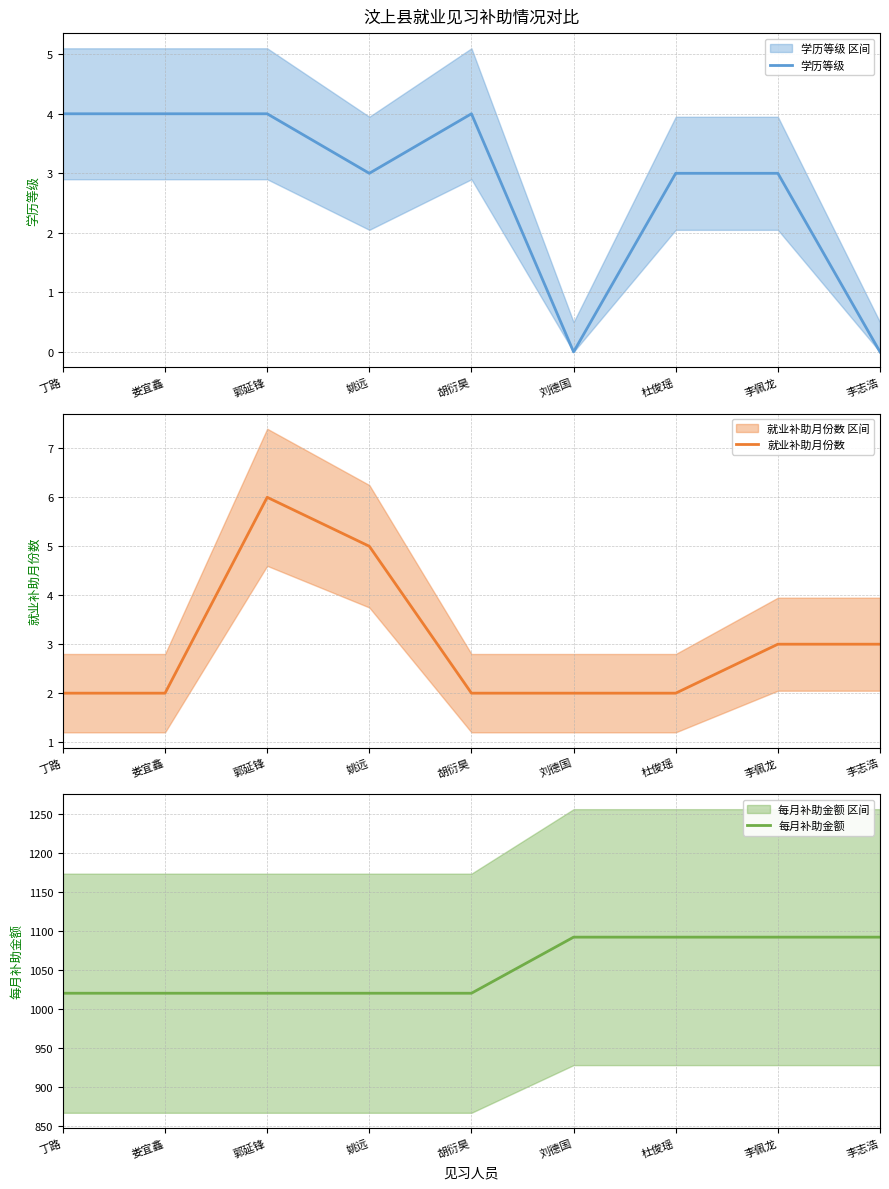

What is the sum of all 每月补助金额 values?

9468